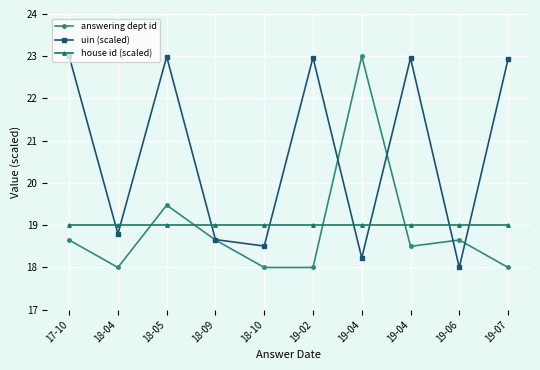

Which series has the largest total across all categories?

uin (scaled)